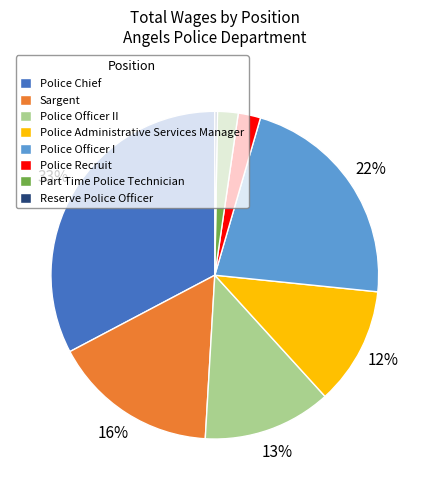

Do Police Recruit and Police Officer I together represent more than half of the pie?

No